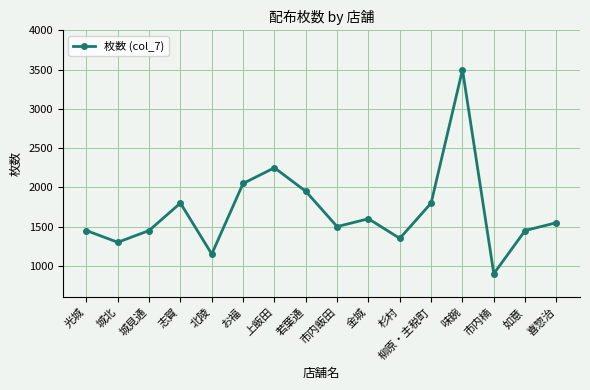

Is it true that the value at 上飯田 is 3923?

False